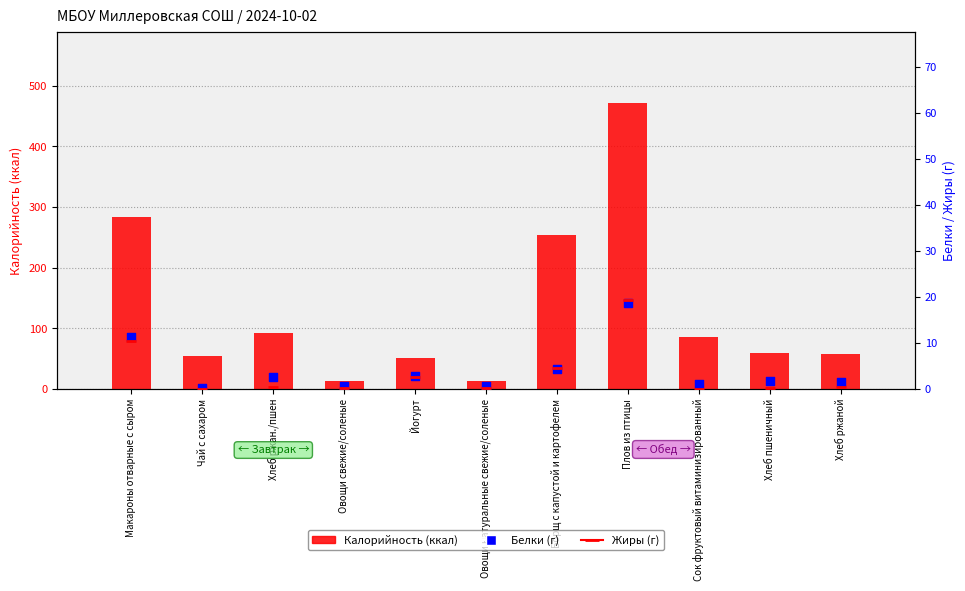

Which series contains the lowest Y value?

Жиры